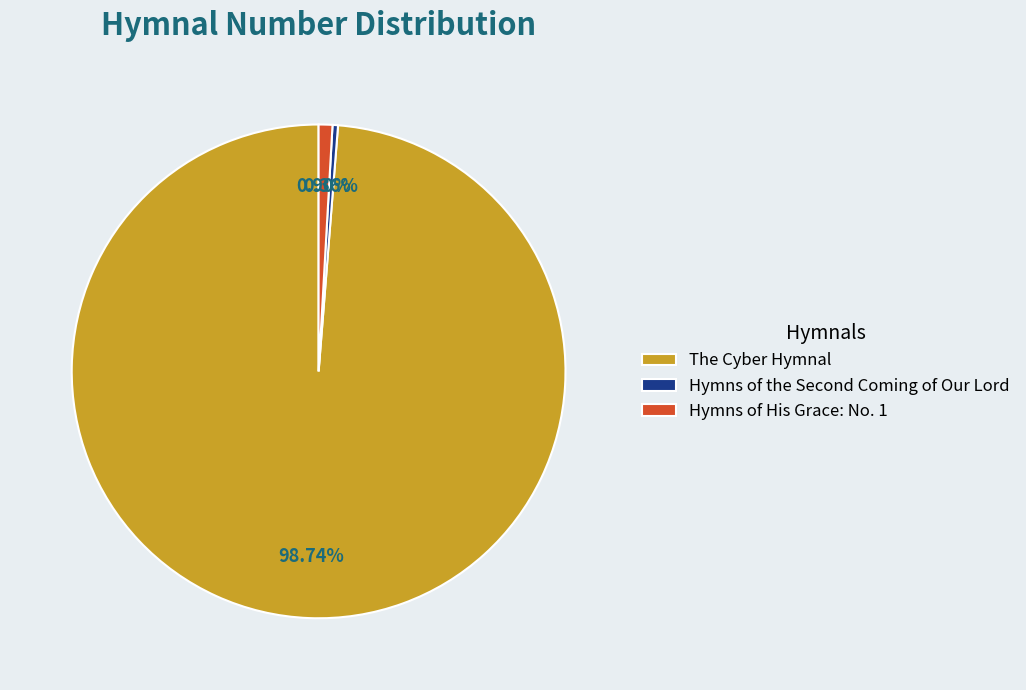

Is there a majority slice in this chart?

Yes